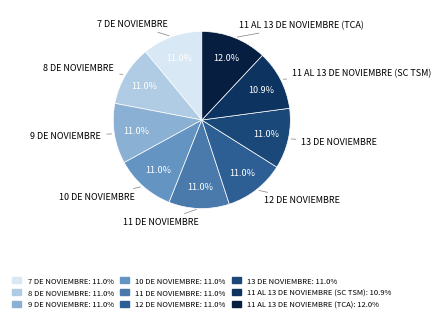

Combined, what portion of the pie is 11 AL 13 DE NOVIEMBRE (TCA) and 10 DE NOVIEMBRE?

23.0%